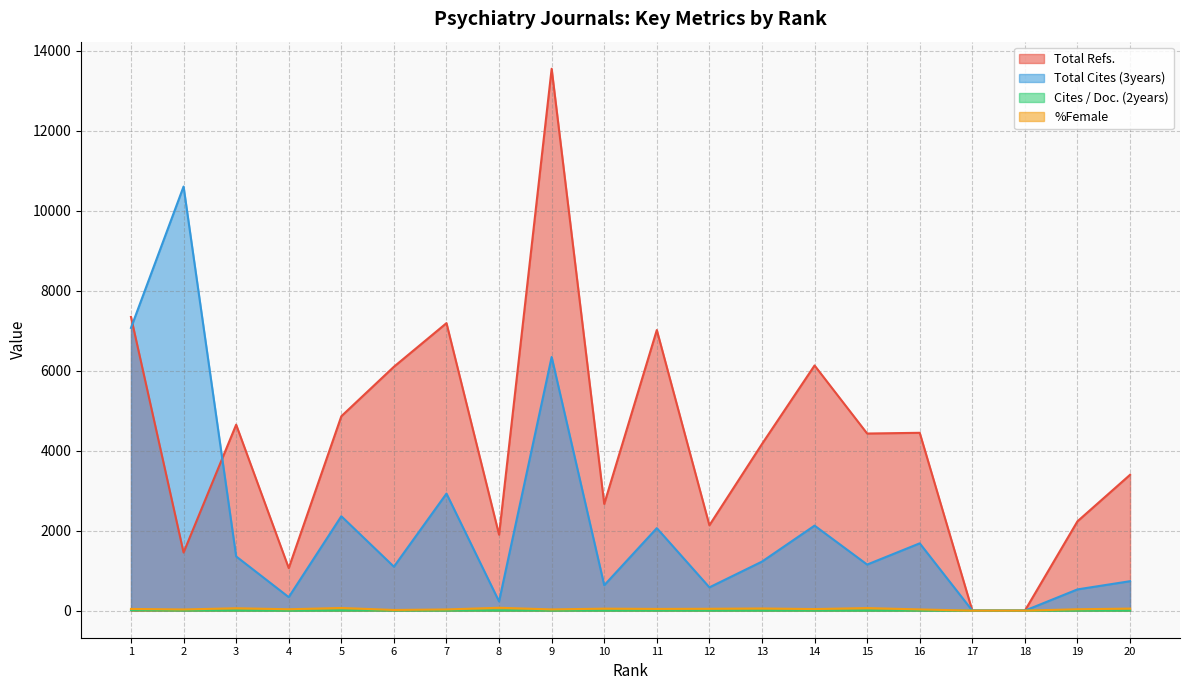

How many lines are shown in the chart?

4